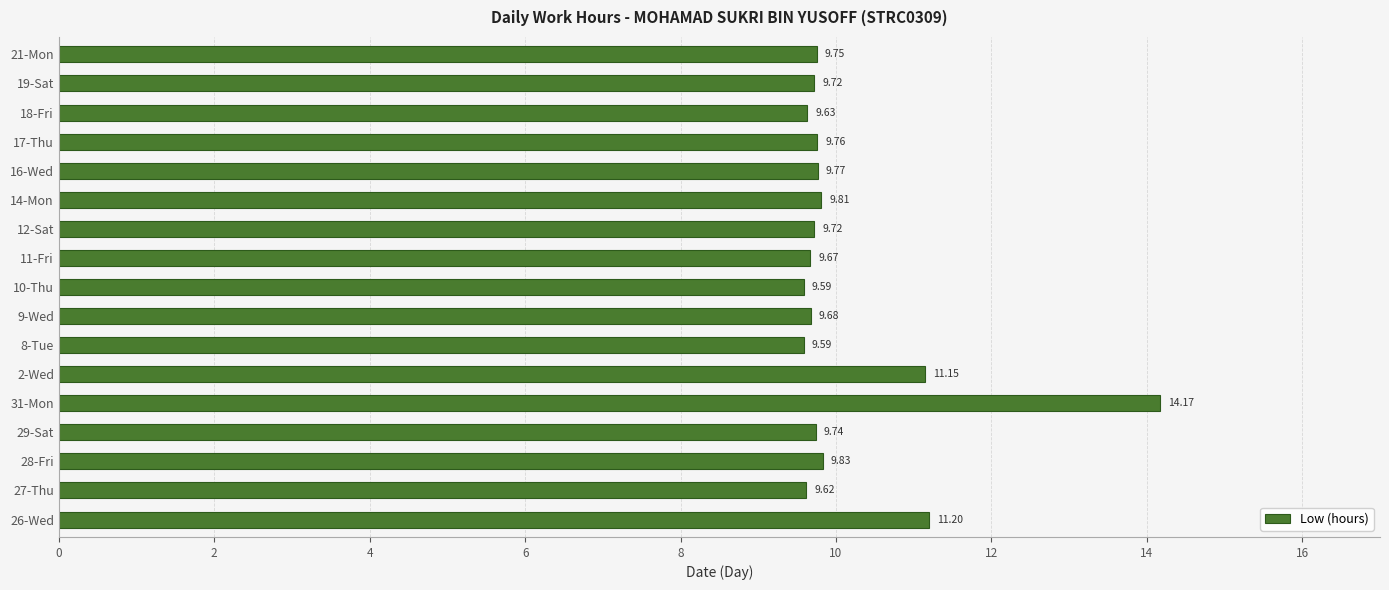

What is the sum of the values at 27-Thu and 9-Wed?

19.3